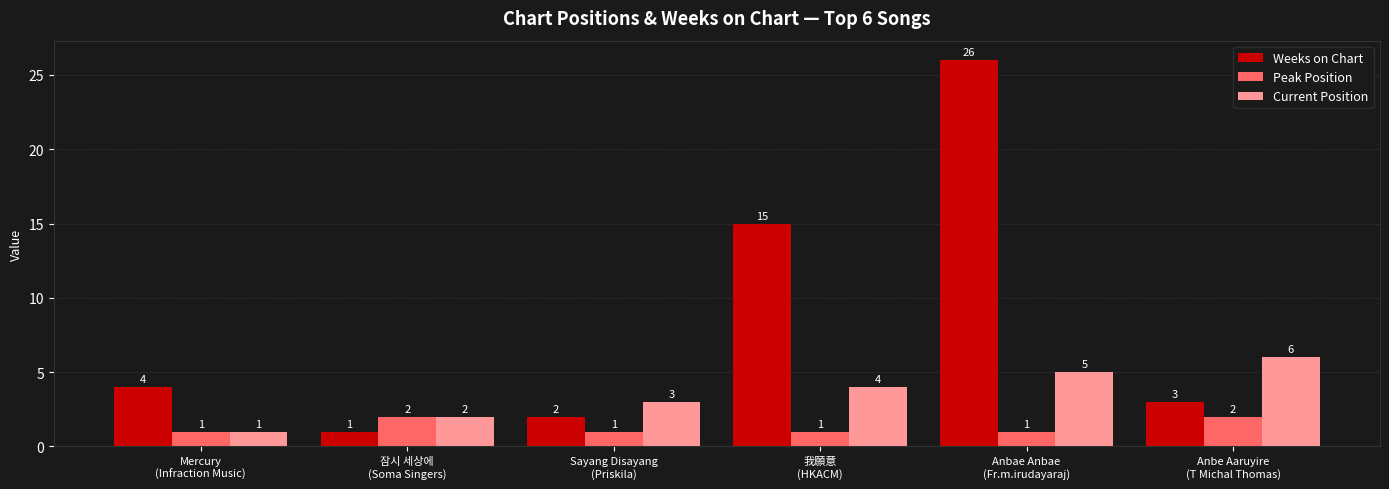

What is the value of the Peak Position bar at the 5th from the left?

1